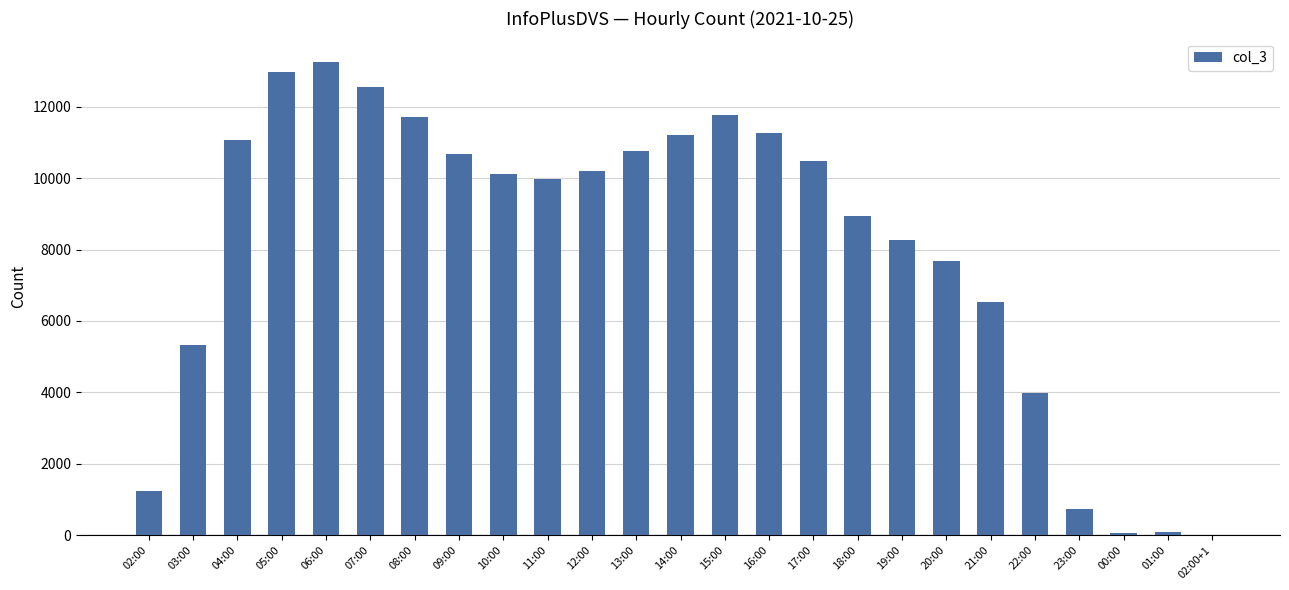

What is the change in value from 06:00 to 21:00?

-6728